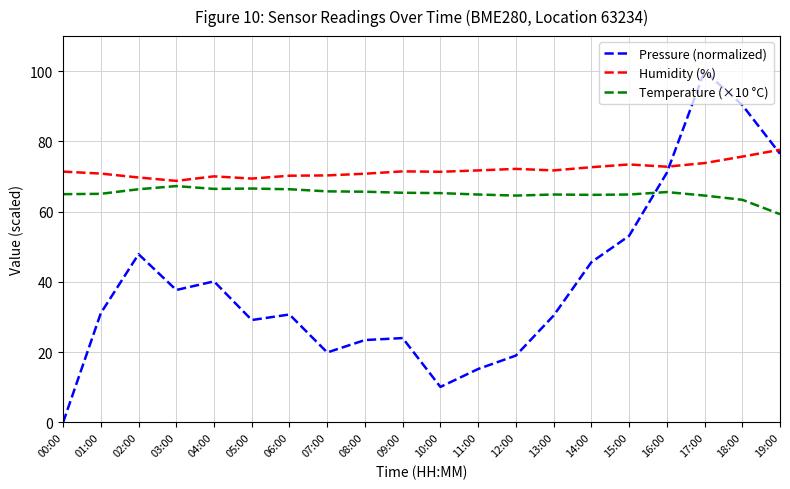

What is the difference between the maximum and minimum values in the Pressure (normalized) series?

100.0